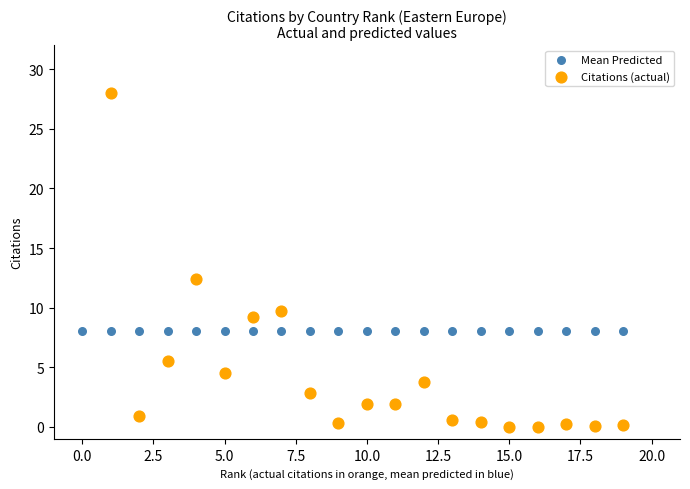

Which series contains the lowest Y value?

Citations (actual)